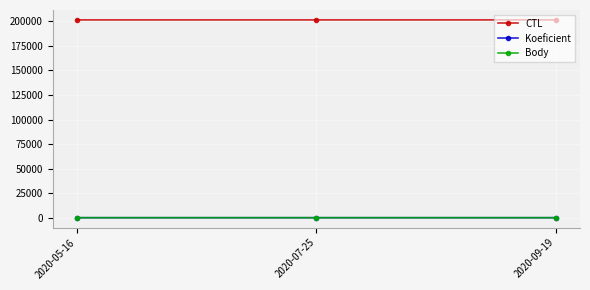

What is the minimum value for CTL?

201504.0